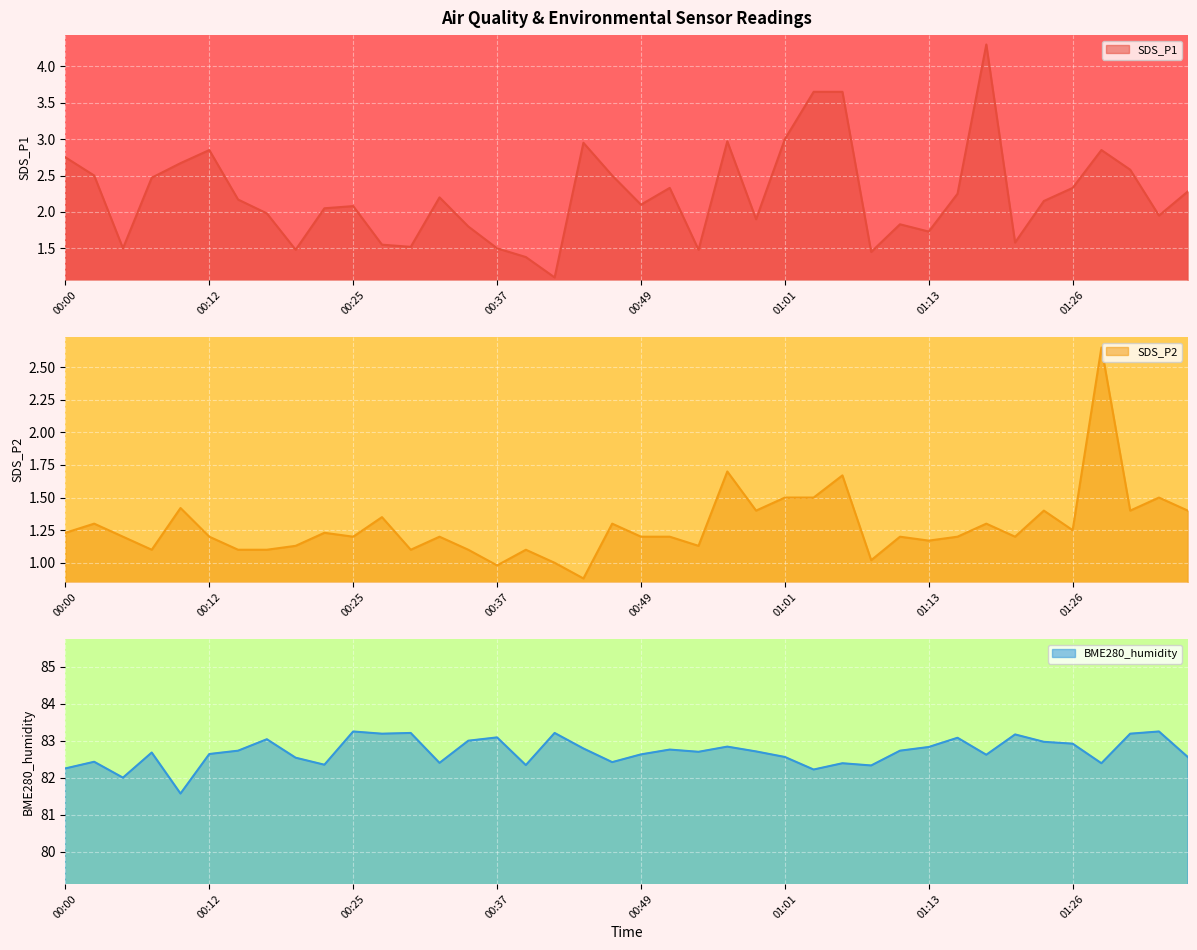

What is the minimum value for BME280_humidity?

81.6